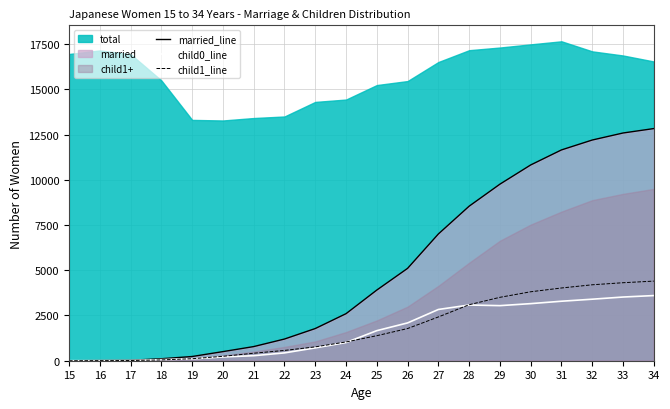

Is it true that child1_line equals 414 at 21?

True